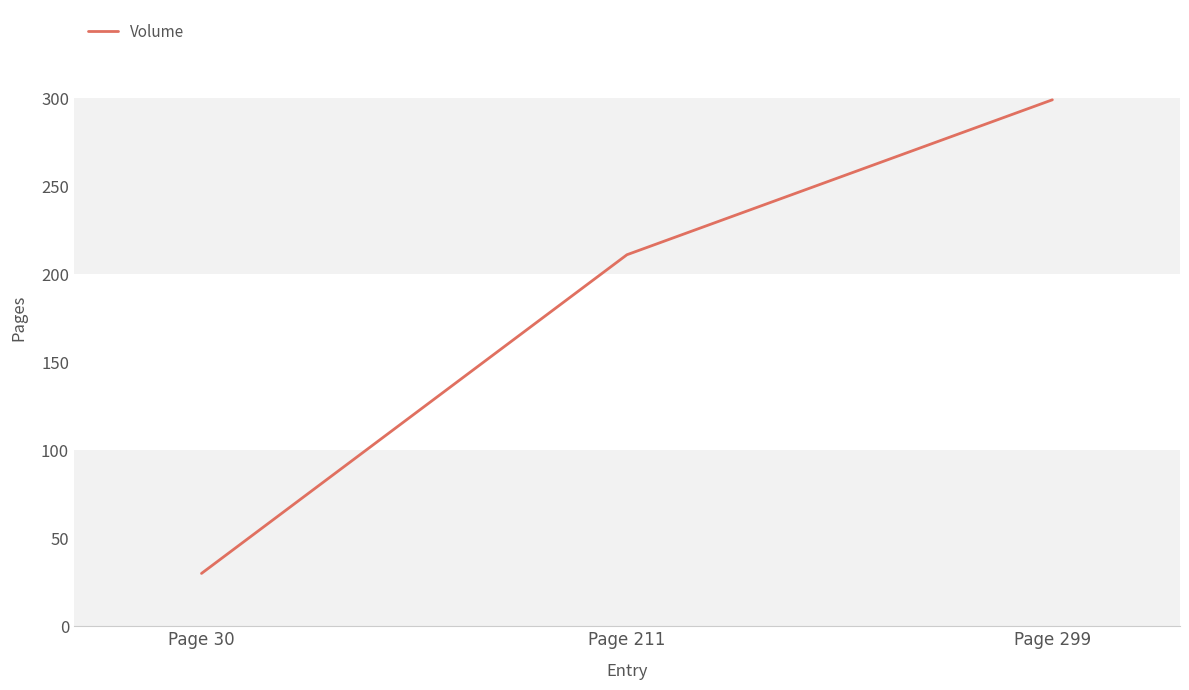

Reading right to left, list all the values displayed in this chart.

299	211	30